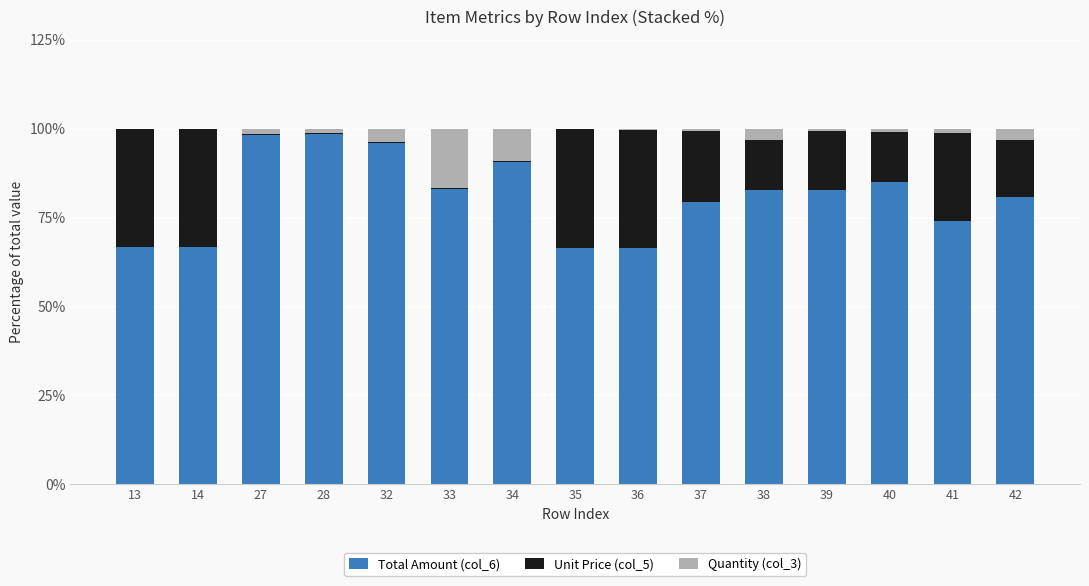

What are all the series names shown in the legend?

Total Amount (col_6), Unit Price (col_5), Quantity (col_3)